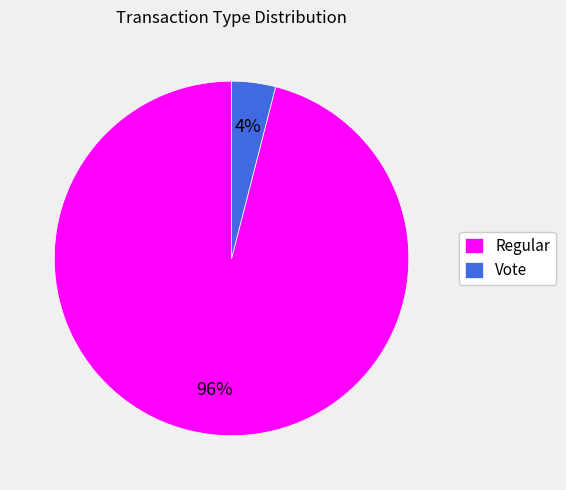

To the nearest percent, what portion does Regular represent?

96%